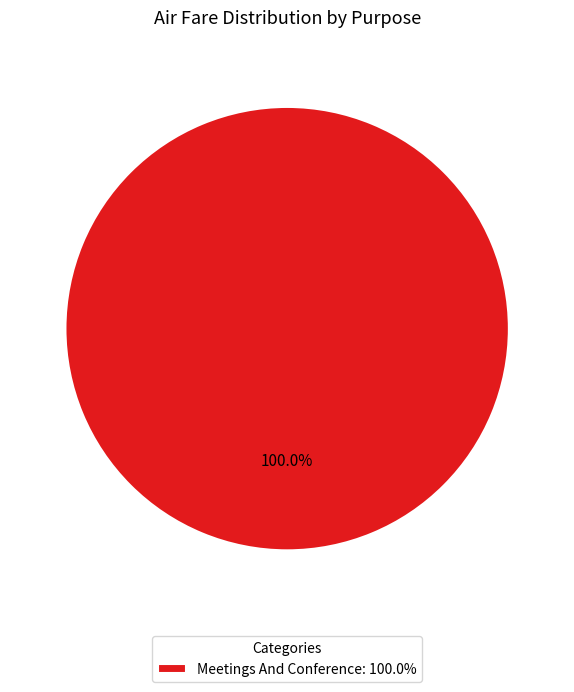

Rank the categories by value from highest to lowest.

Meetings And Conference: 100.0%